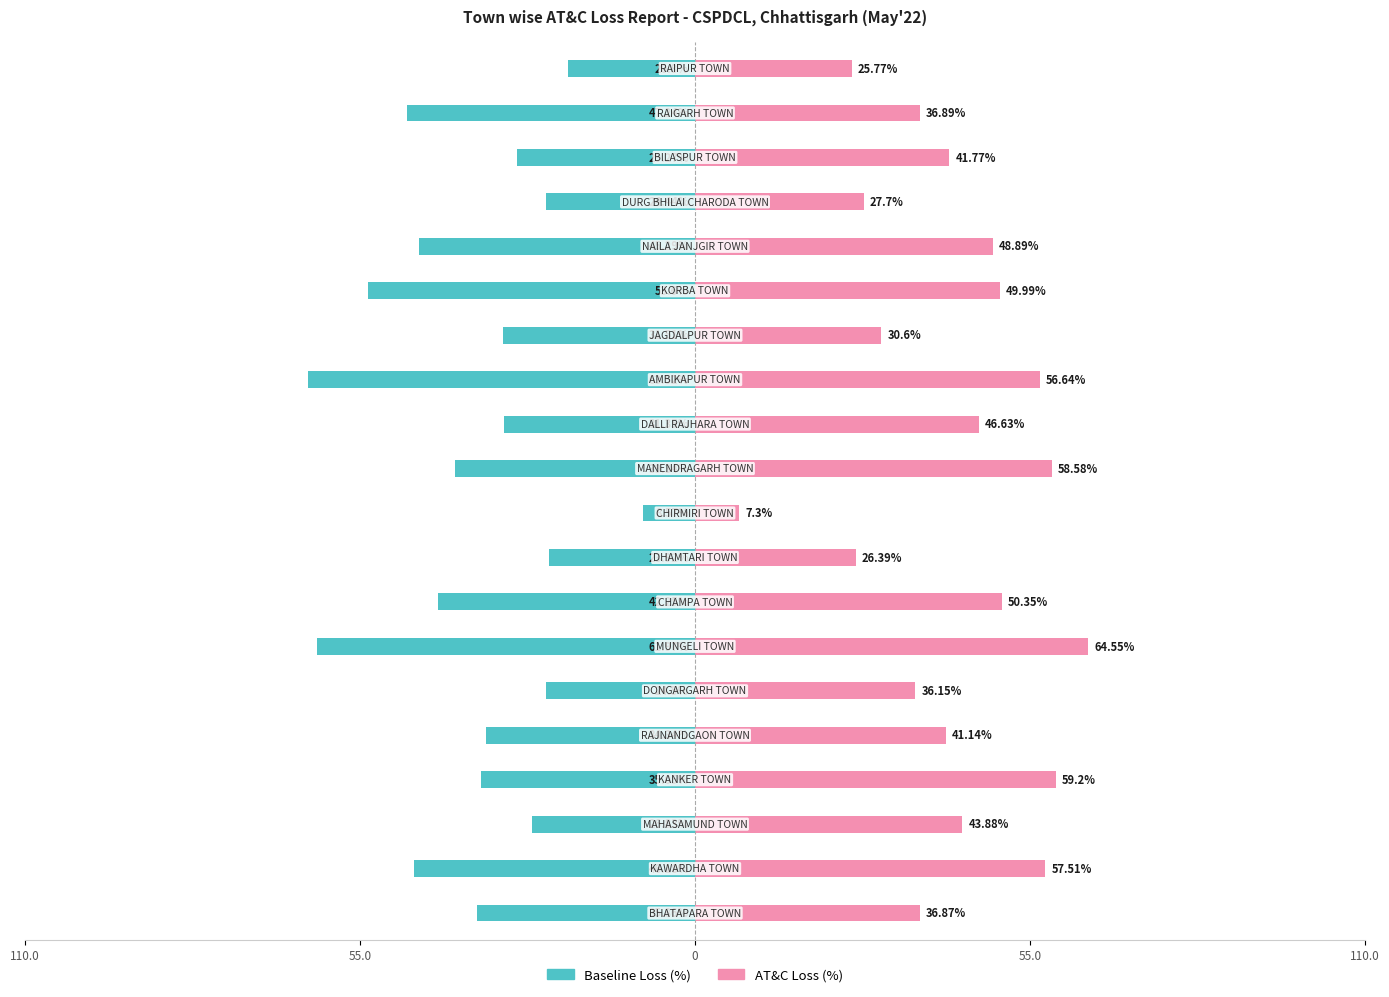

At 0, list the series in order from largest to smallest.

AT&C Loss (%), Baseline Loss (%)